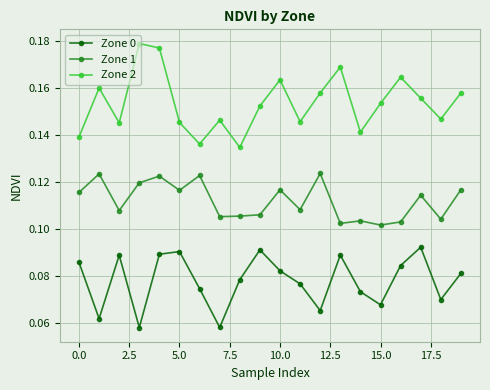

What is the sum of all Zone 0 values?

1.6